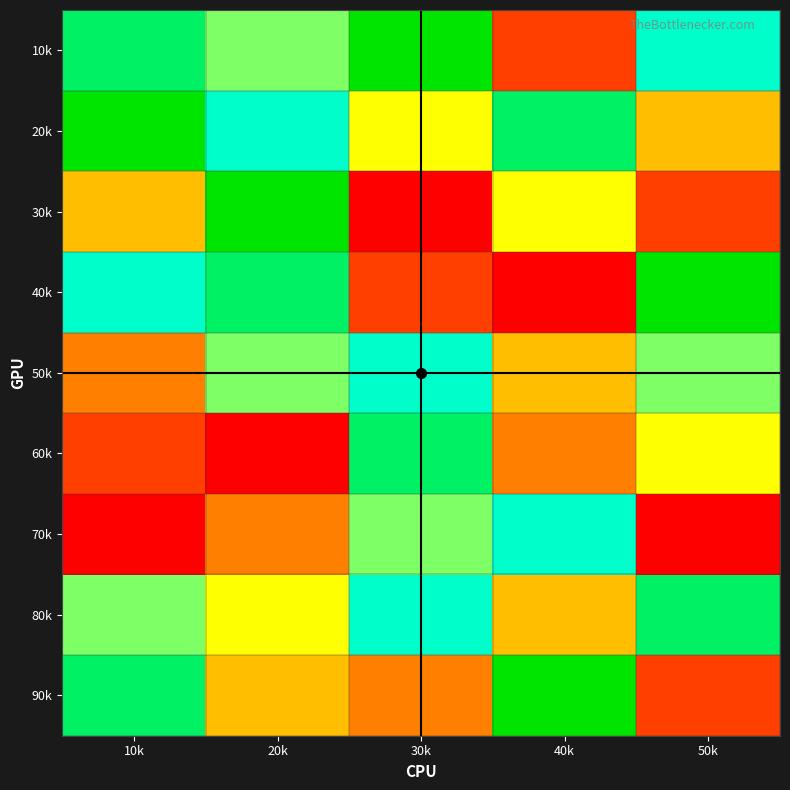

Rank the series at 20k from highest to lowest value.

30k, 40k, 20k, 10k, 50k, 80k, 90k, 70k, 60k